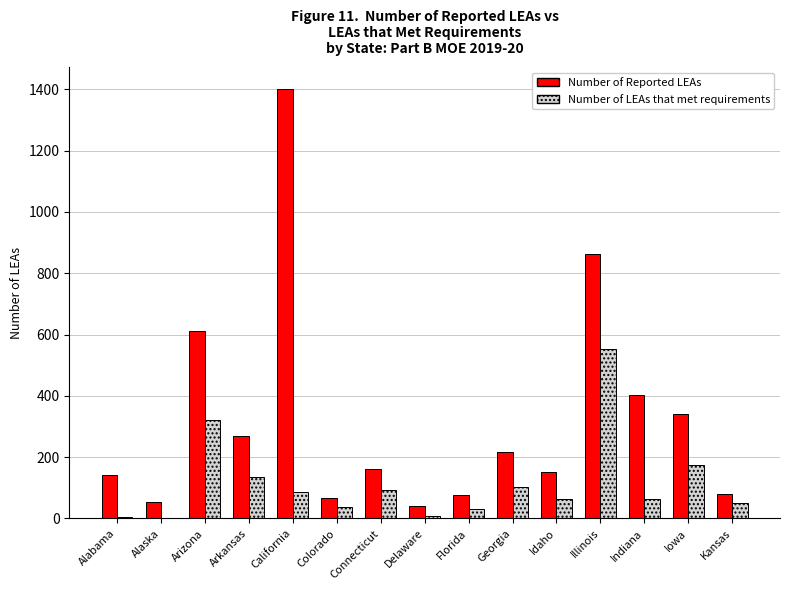

What are all the series names shown in the legend?

Number of Reported LEAs, Number of LEAs that met requirements